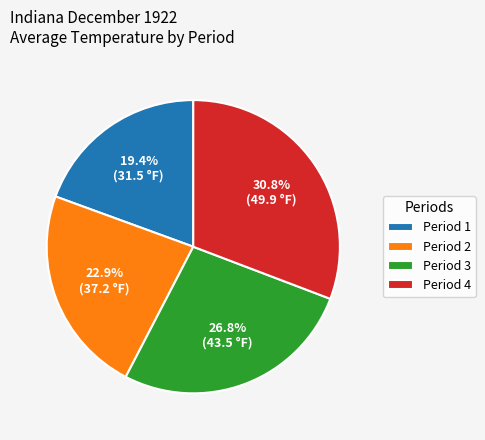

What is the smallest slice in the pie chart?

Period 1